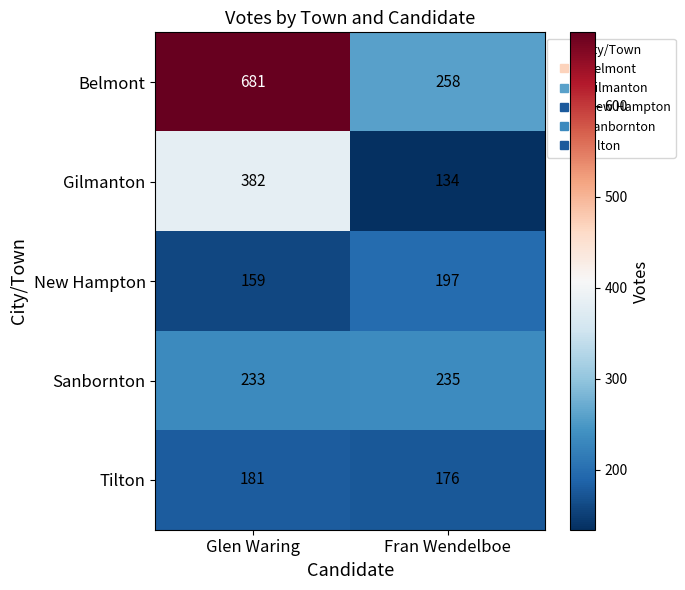

Read the Sanbornton value at Fran Wendelboe.

235